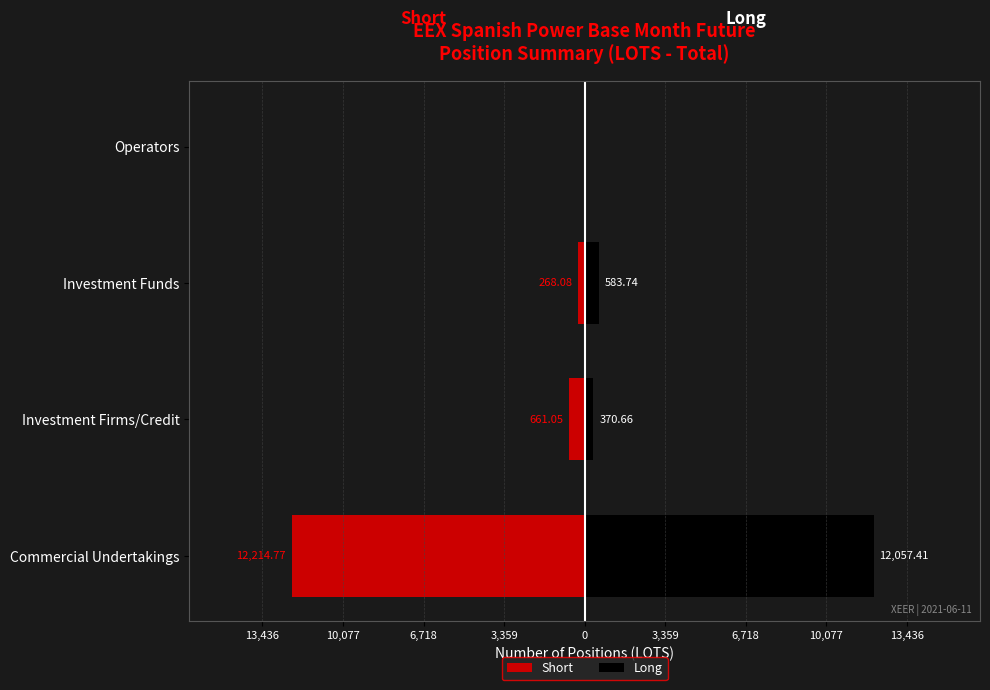

What is the value of the Long bar at the 3rd from the left?

583.7